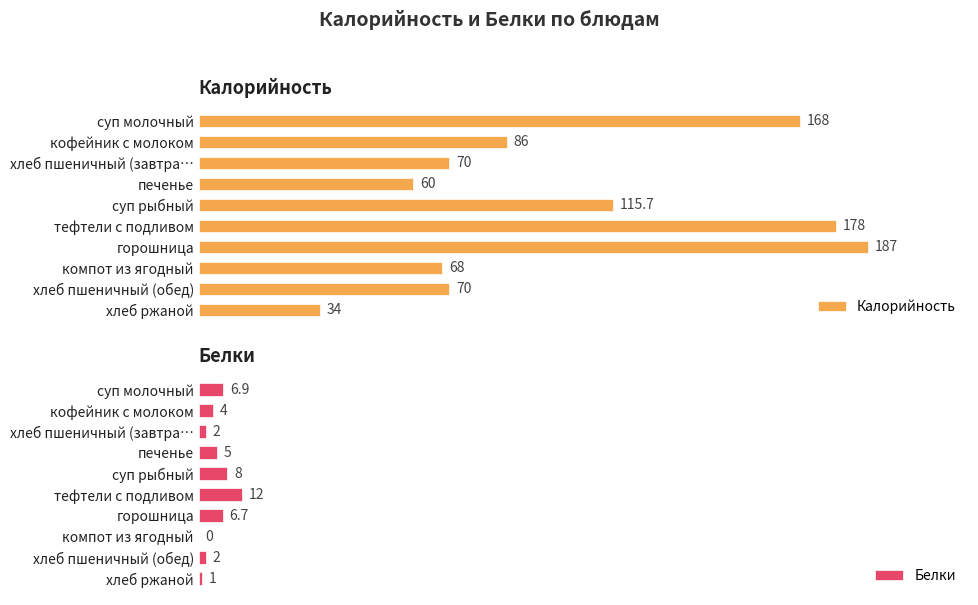

At which label does Белки reach its peak?

тефтели с подливом